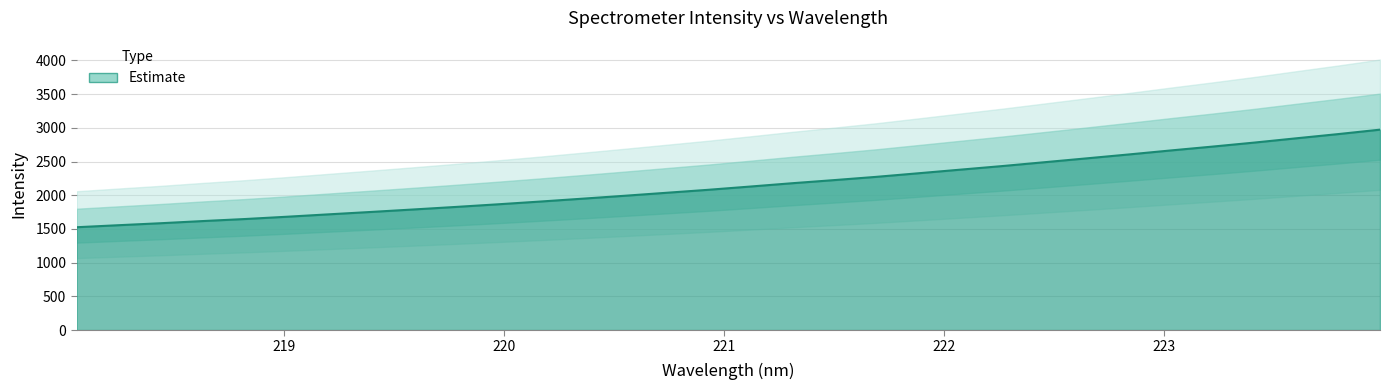

What is the label of the 28th point from the left?

223.2172